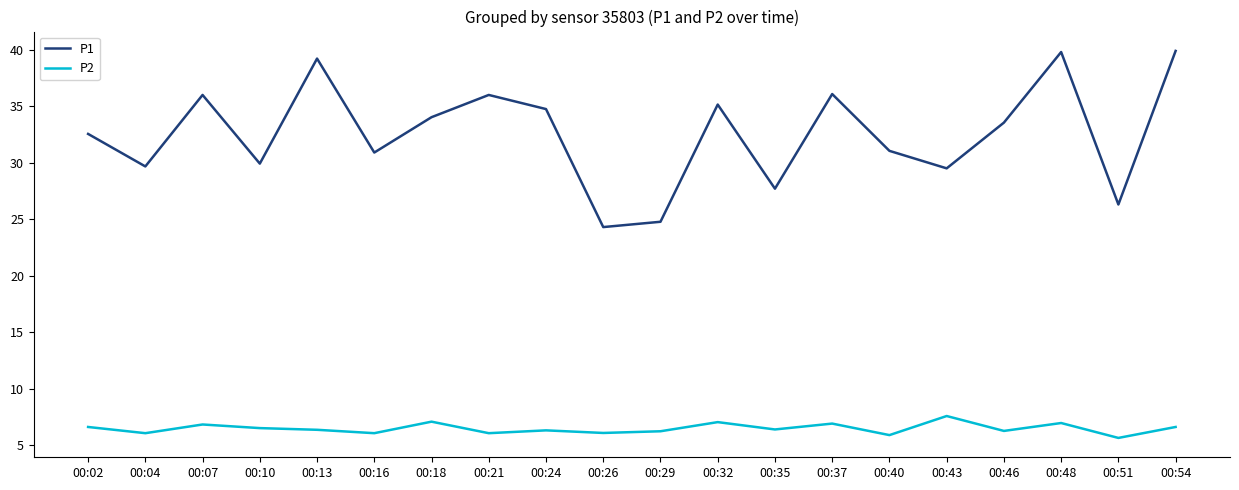

In P1, how many points are lower than both neighbors (excluding endpoints)?

7